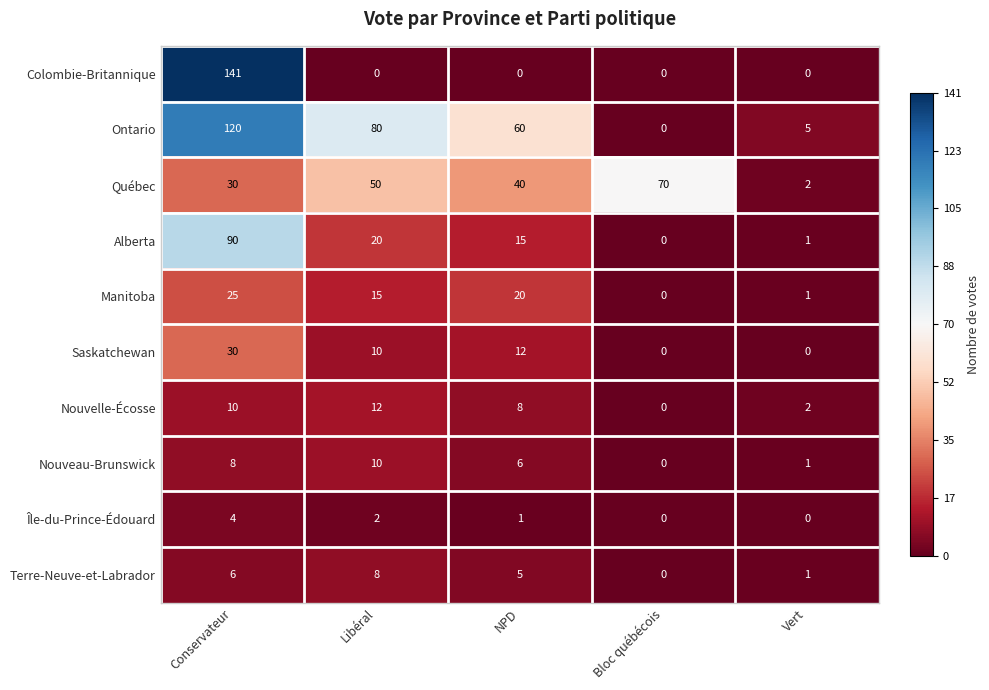

At which category does the chart reach its peak across all series?

Conservateur